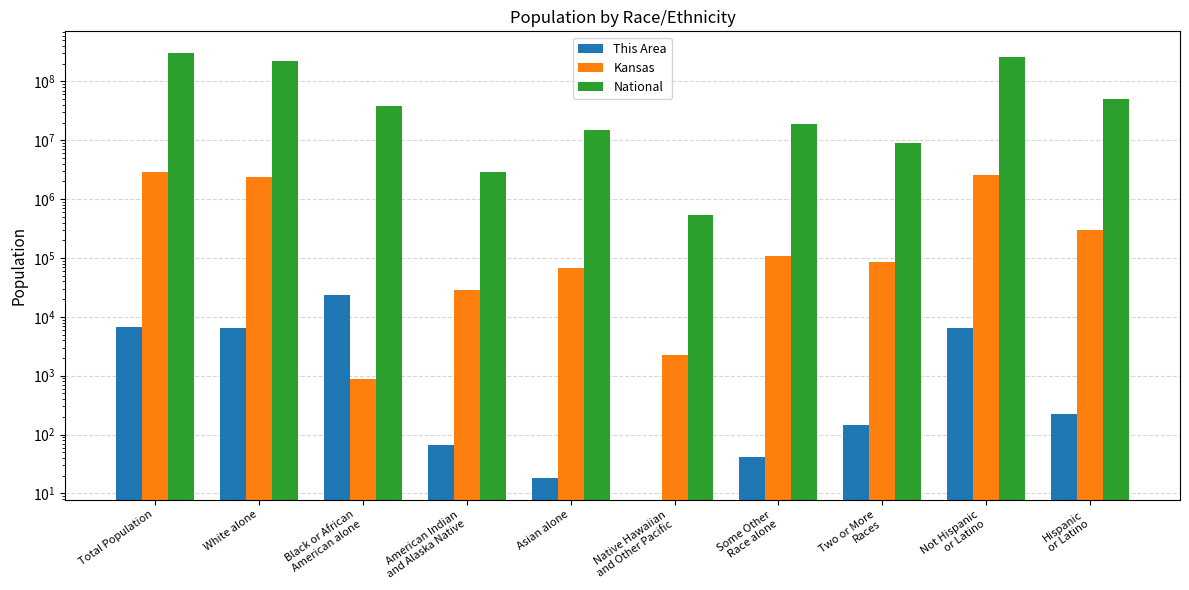

What is the difference between the Kansas values at Not Hispanic
or Latino and Hispanic
or Latino?

2253034